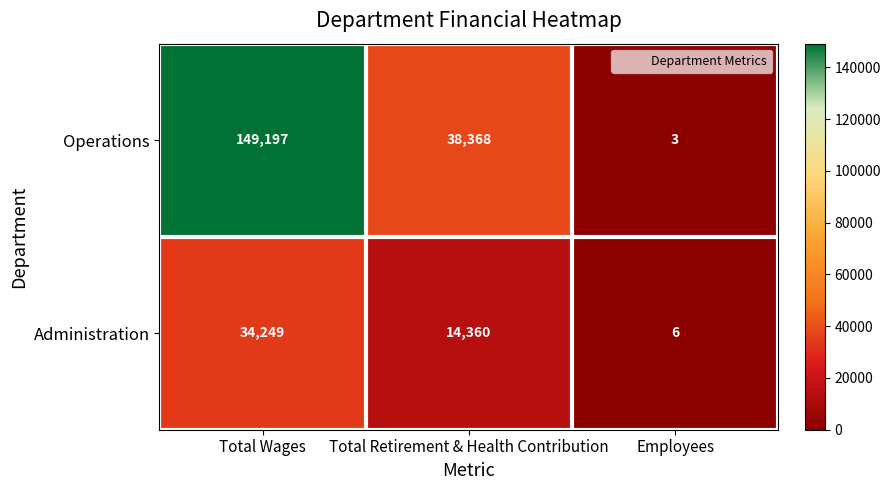

What is the difference between the highest and lowest values at Employees?

3